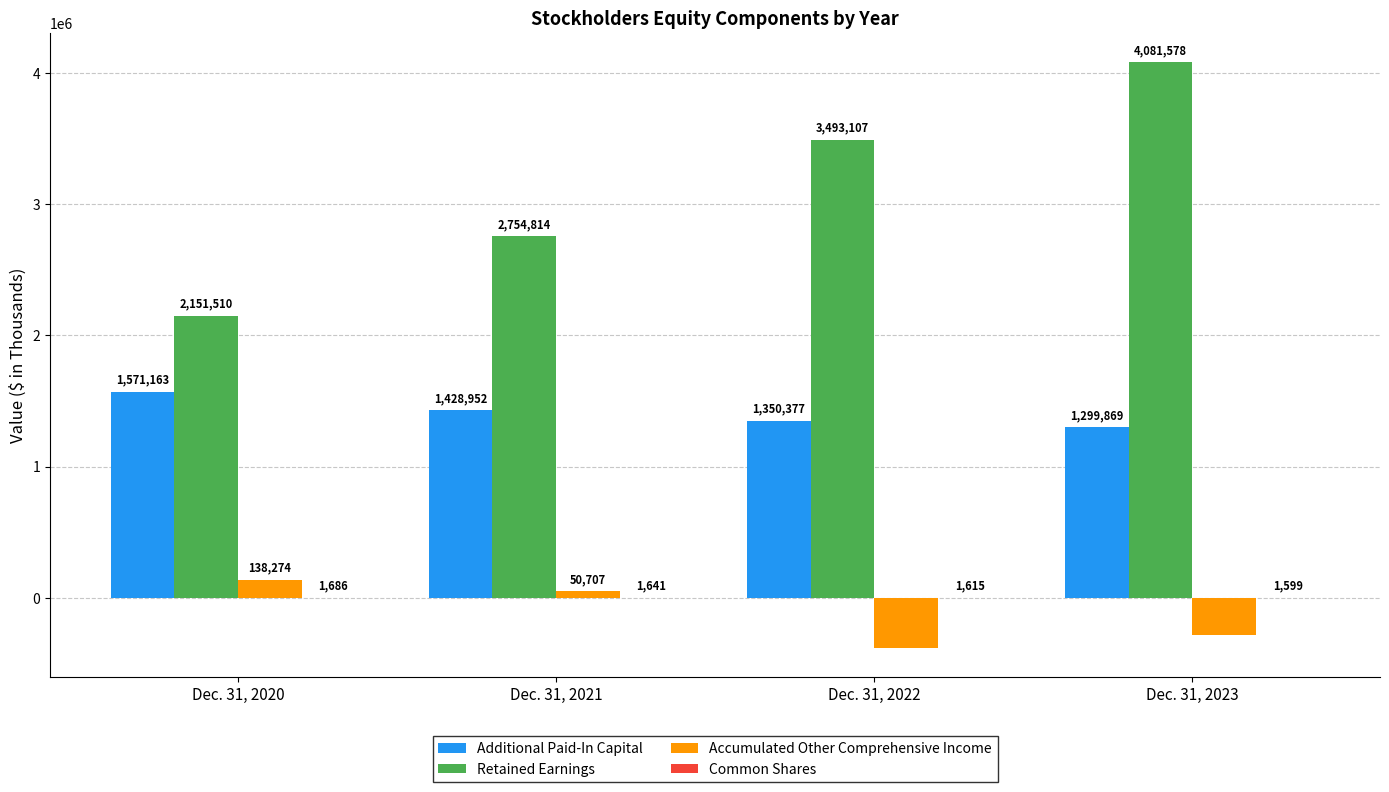

What is the sum of all Additional Paid-In Capital values?

5650361